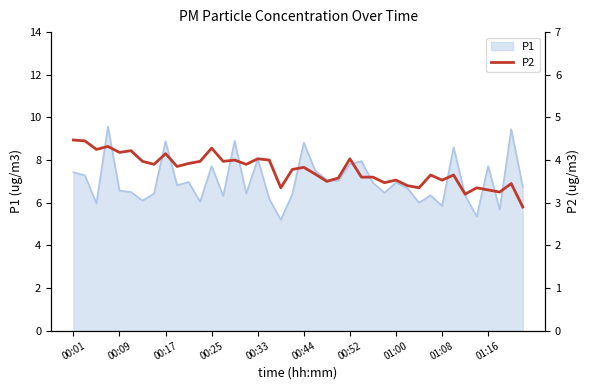

What position from the left is 34?

35